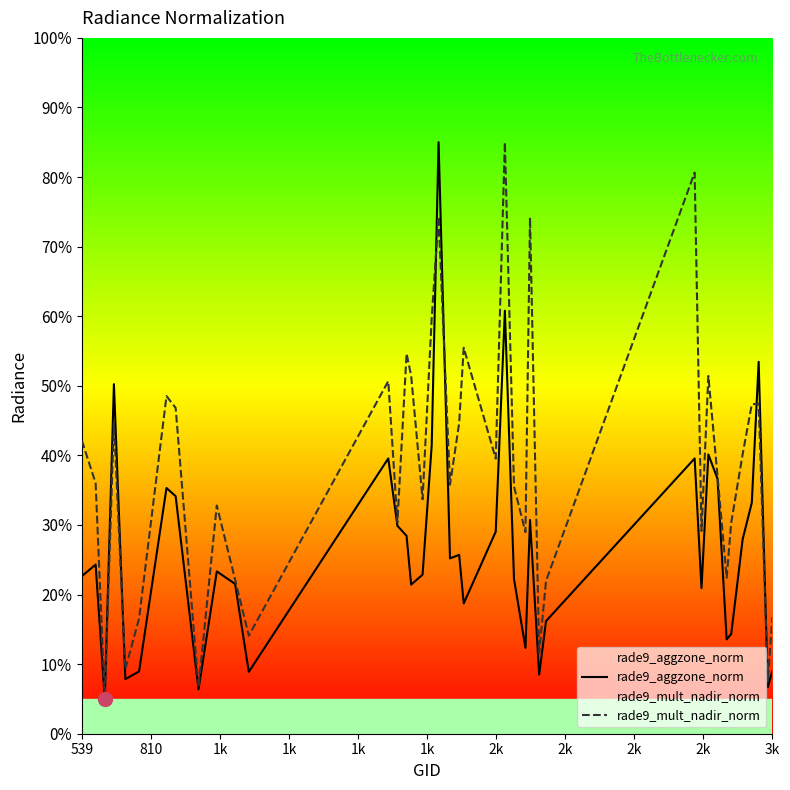

List the series in order of their overall mean, lowest first.

rade9_aggzone_norm, rade9_mult_nadir_norm